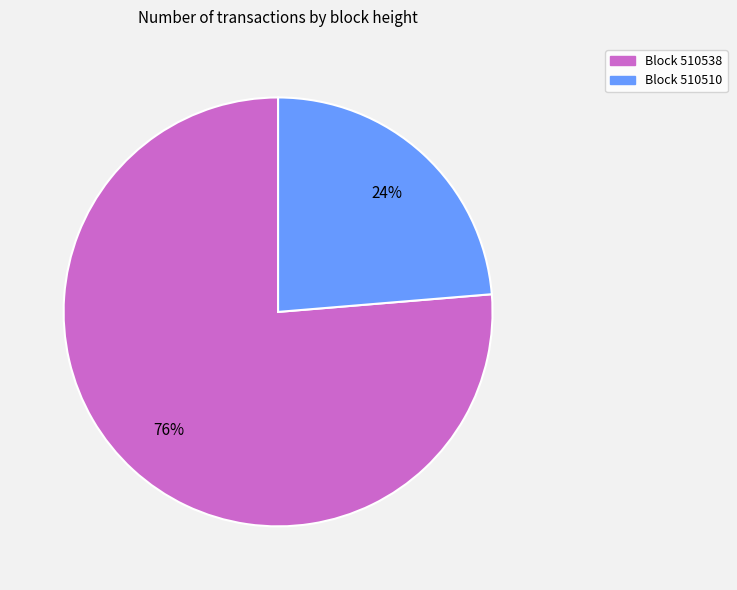

How many slices are in this pie chart?

2